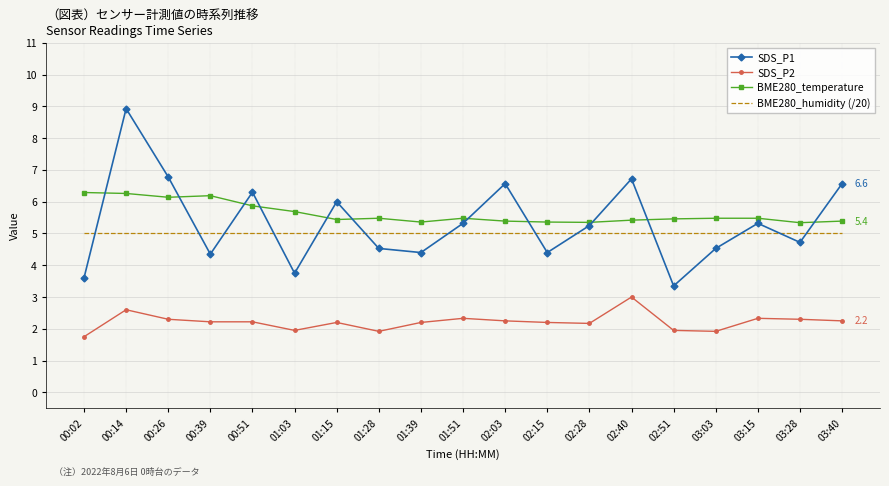

What are all the series names shown in the legend?

SDS_P1, SDS_P2, BME280_temperature, BME280_humidity (/20)